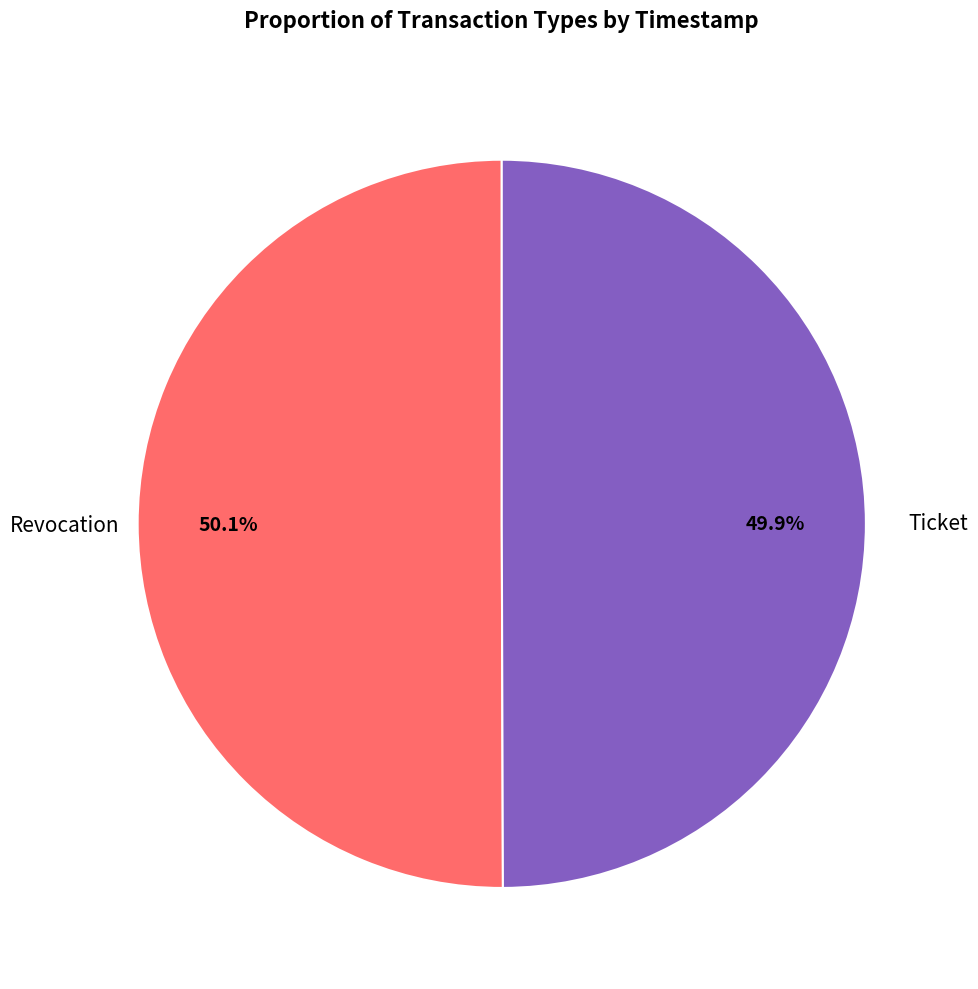

Does any single category account for the majority?

Yes